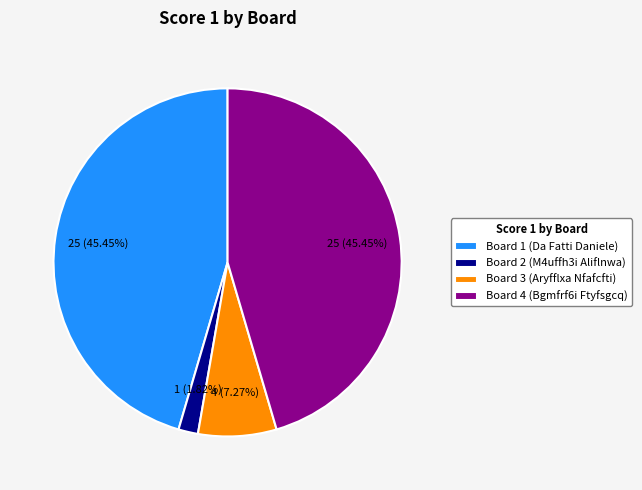

To the nearest percent, what is the average slice percentage?

25%